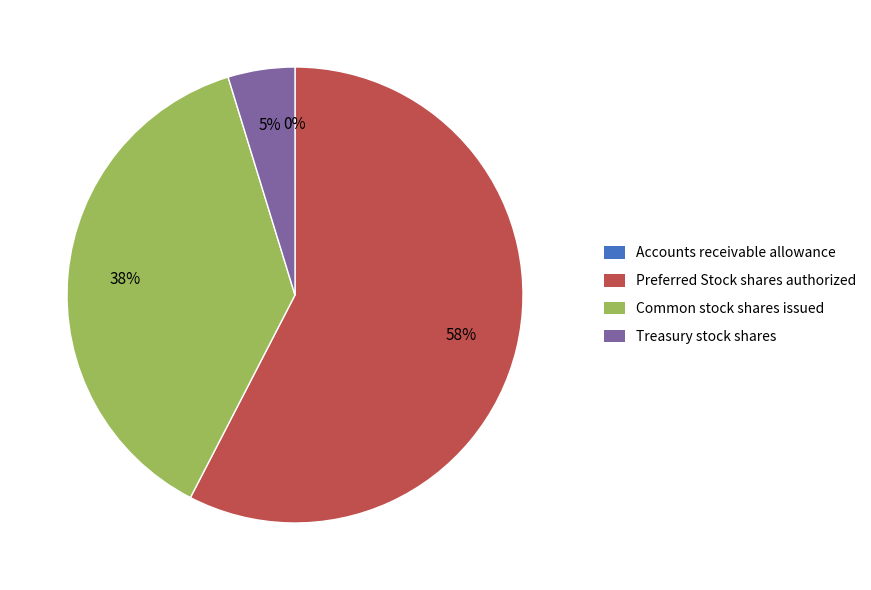

Is it true that Common stock shares issued is 53% of the pie?

False